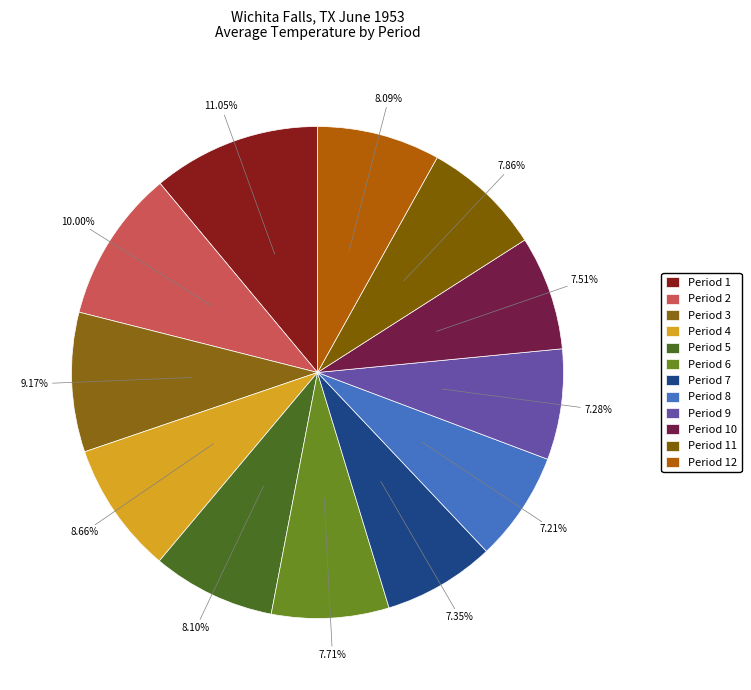

To the nearest percent, what is the average slice percentage?

8%